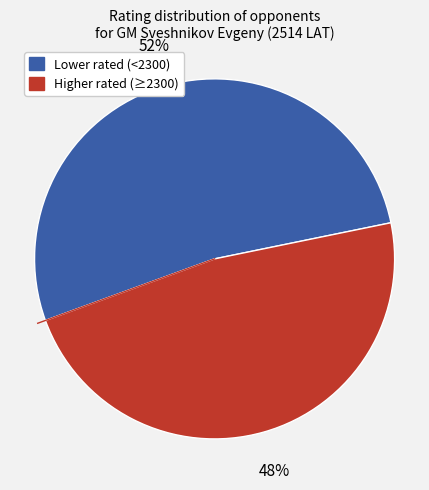

Between Lower rated (<2300) and Higher rated (≥2300), which is larger?

Lower rated (<2300)